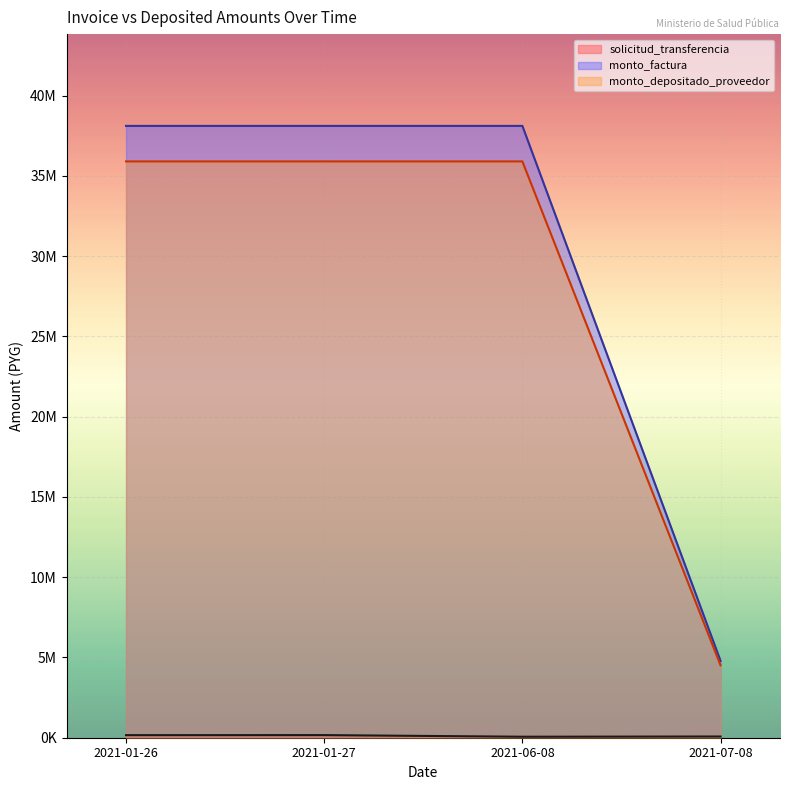

True or false: monto_depositado_proveedor has more than 1 points higher than both neighbors.

False